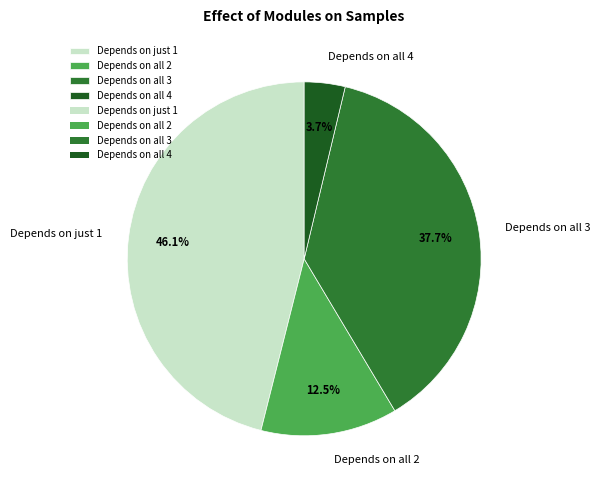

To the nearest percent, what is the average slice percentage?

25%